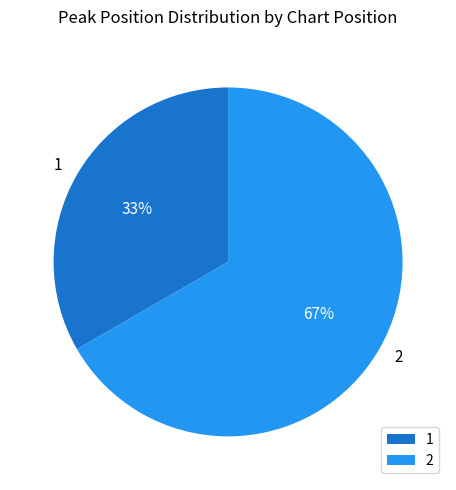

Which has a higher value, 1 or 2?

2